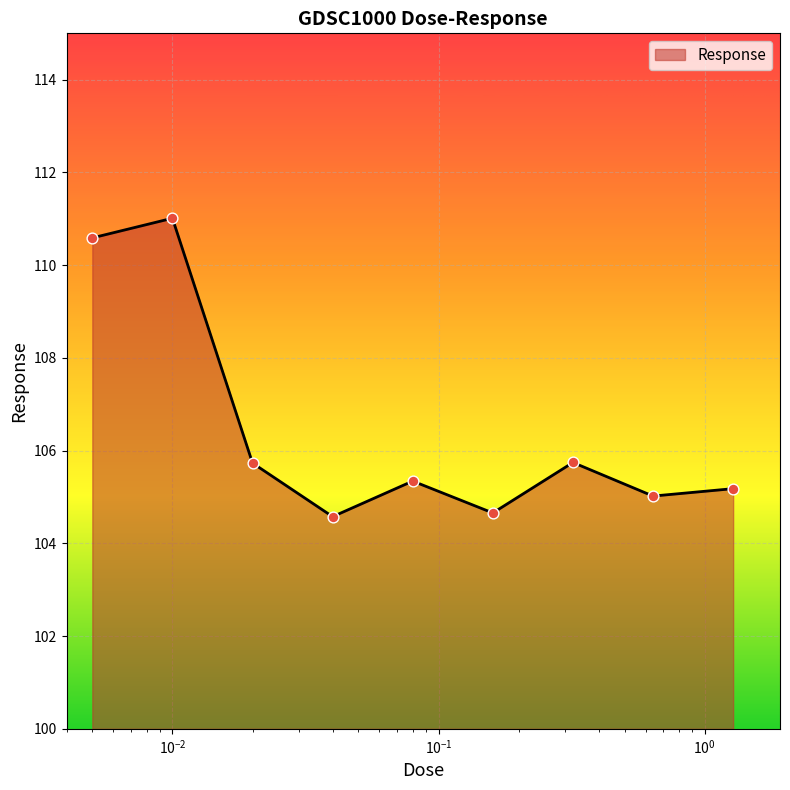

What is the difference between the maximum and minimum values?

6.4